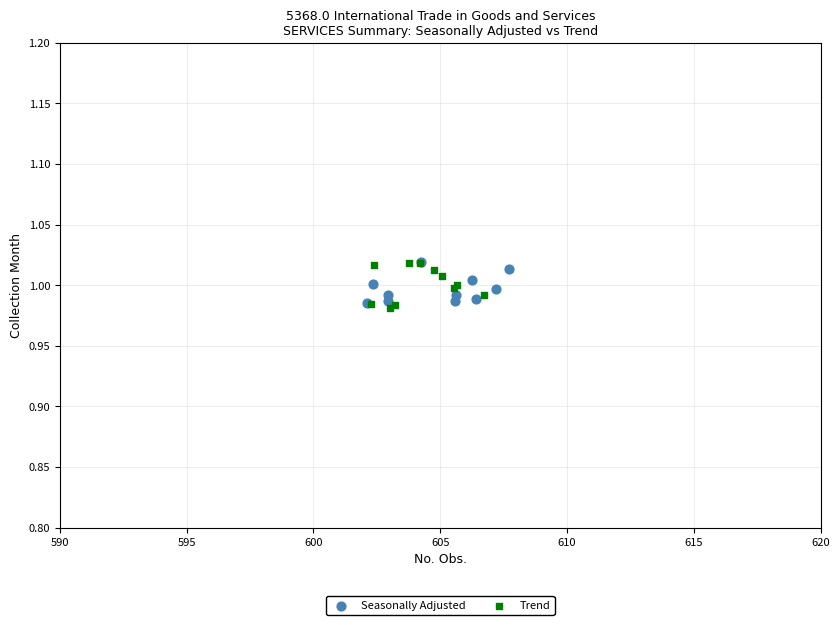

Which series has the largest Y range (max minus min)?

Trend